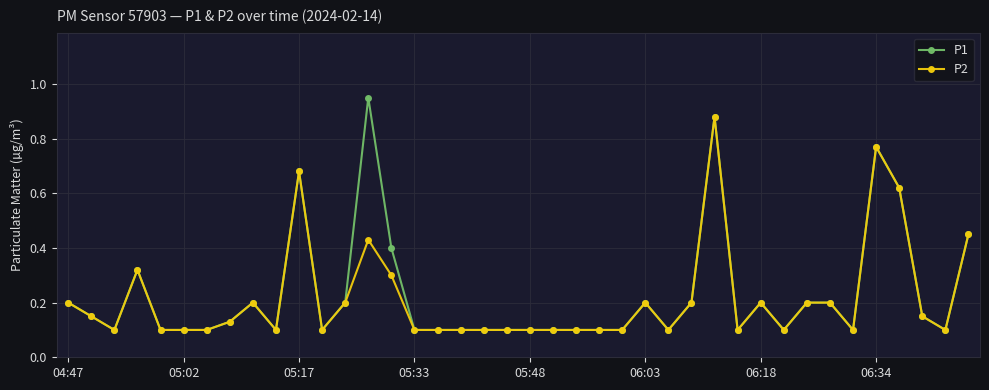

What is the value of the P1 point at the 9th from the left?

0.2